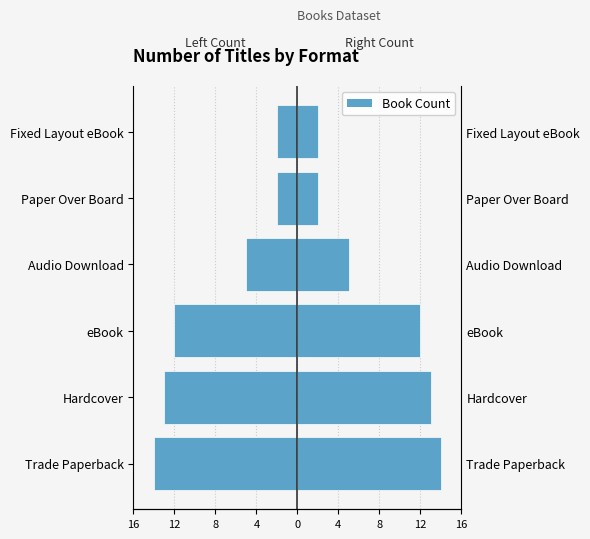

What is the average value of the Count (right) series?

8